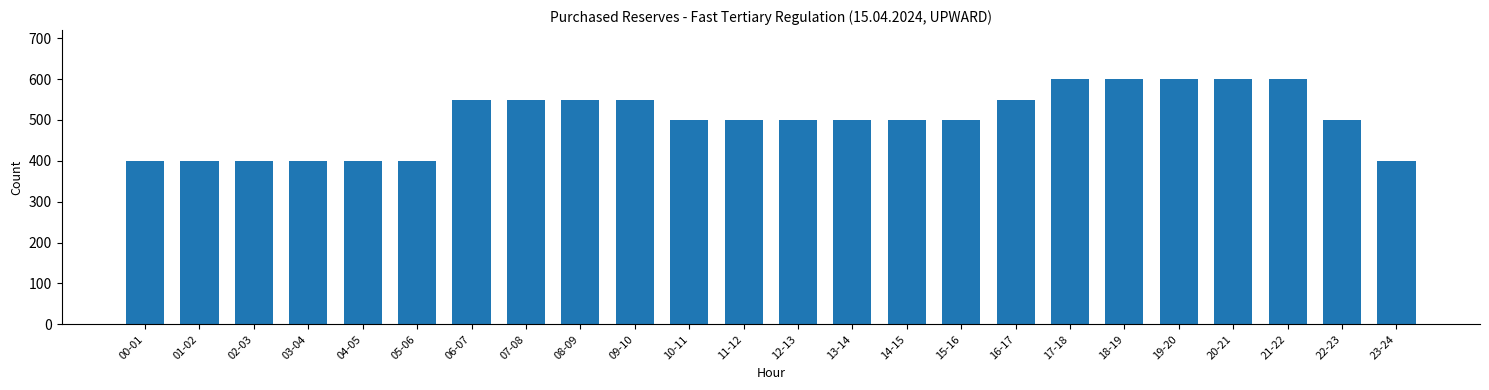

What is the value of the 2nd bar from the left?

400